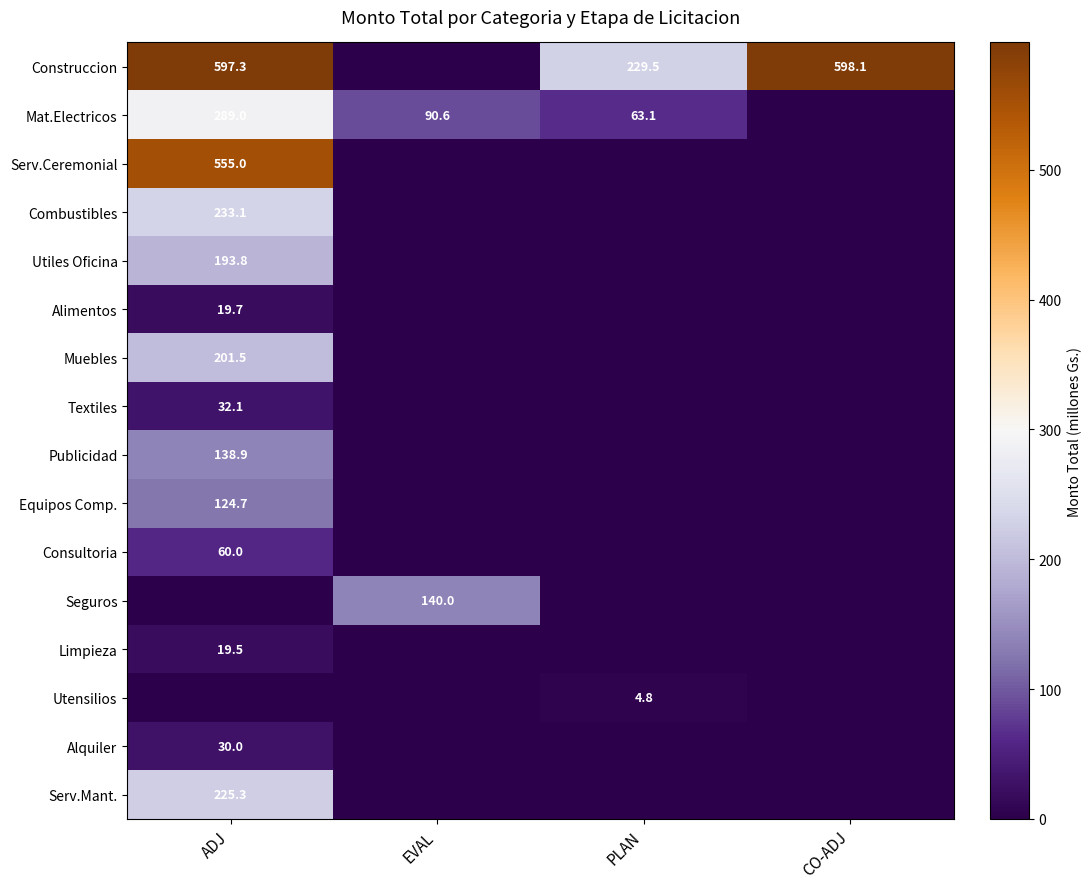

The Textiles series shows 42.9 at ADJ. True or false?

False